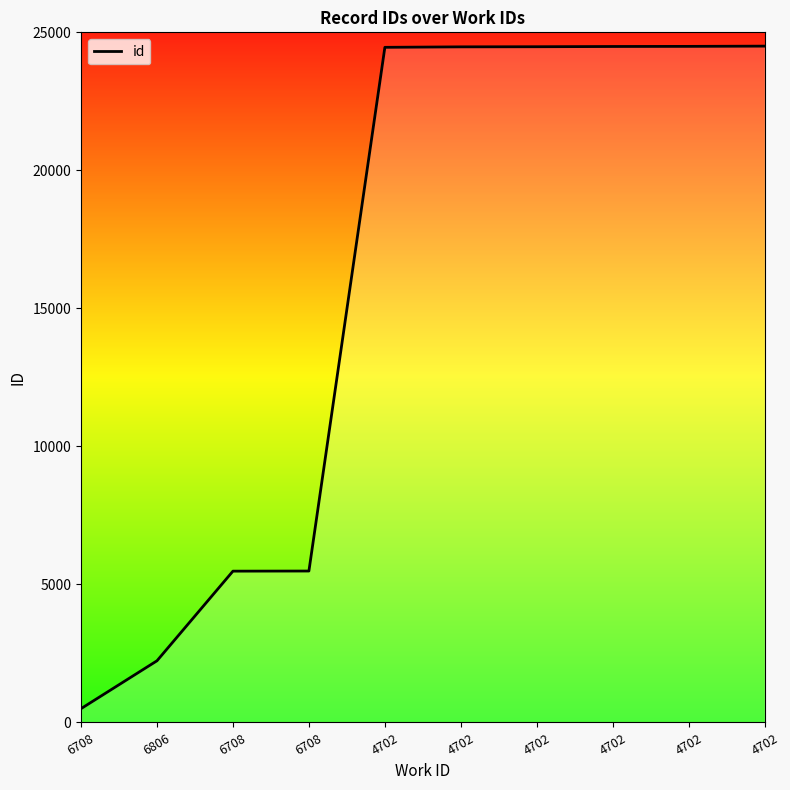

What is the change in value from 6708 to 4702?

+18988.4